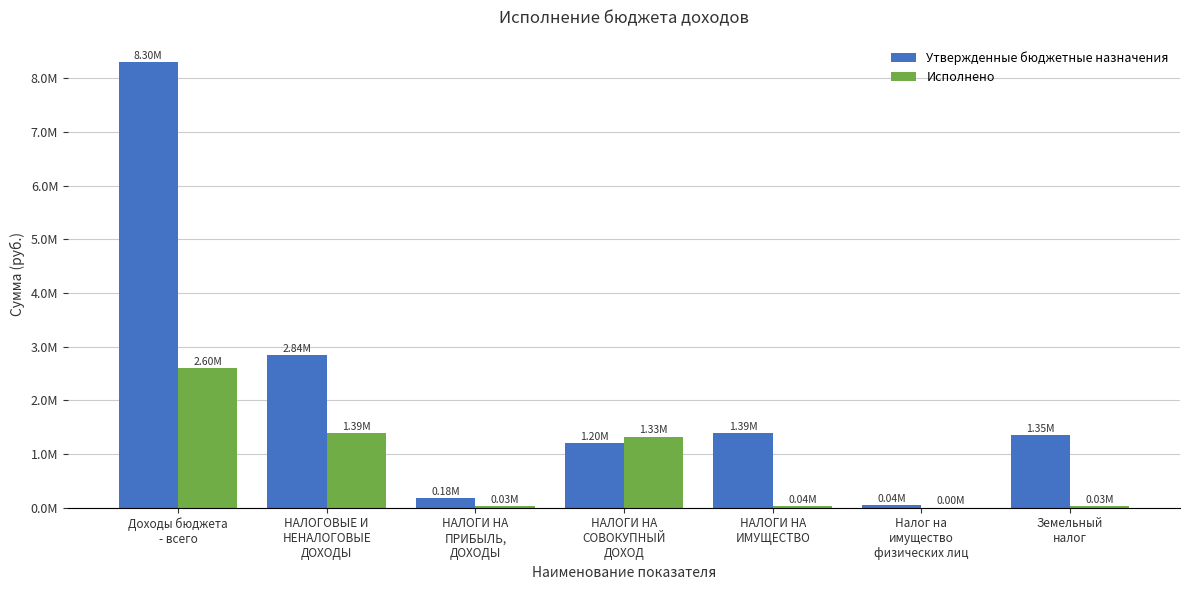

What is the value of the Утвержденные бюджетные назначения bar at the 1st from the left?

8304100.0